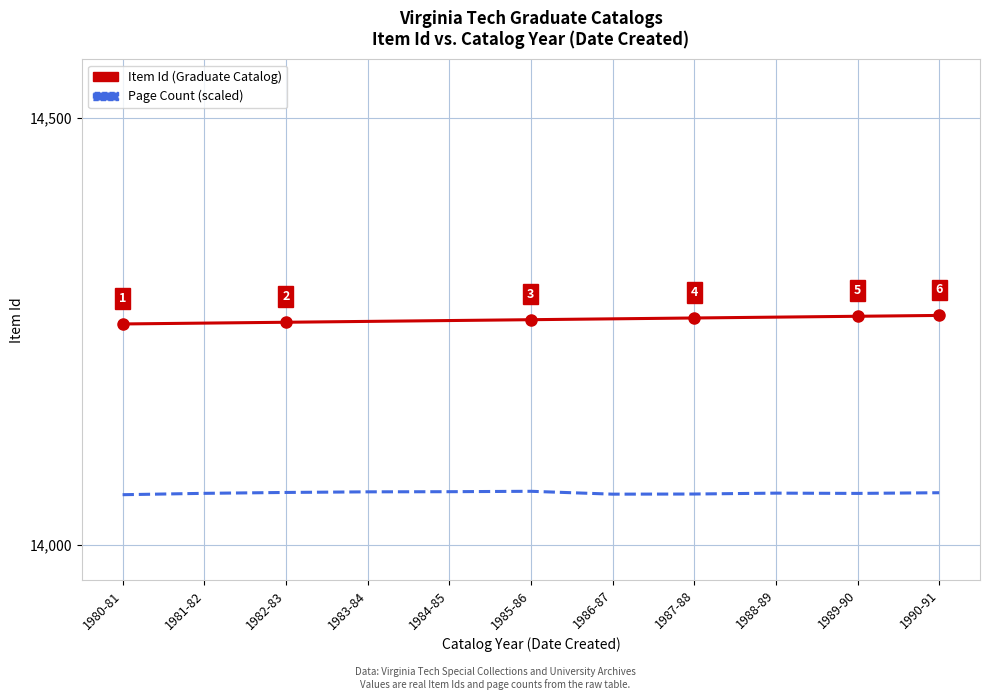

Does the chart display data point markers on the line(s)?

No